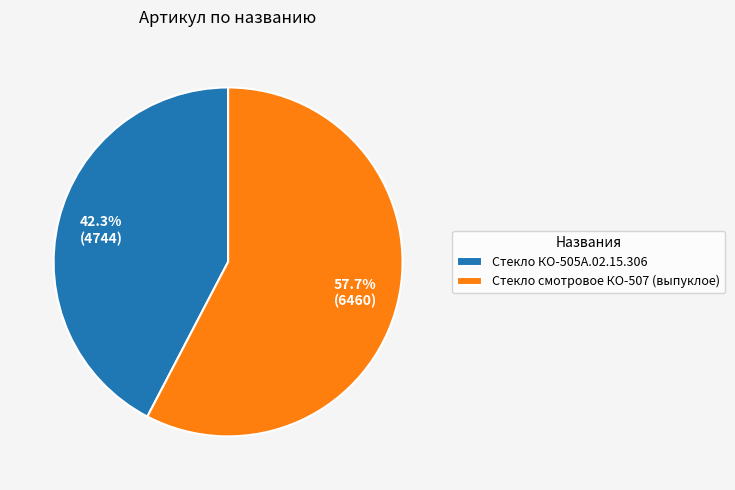

What is the largest slice in the pie chart?

Стекло смотровое КО-507 (выпуклое)